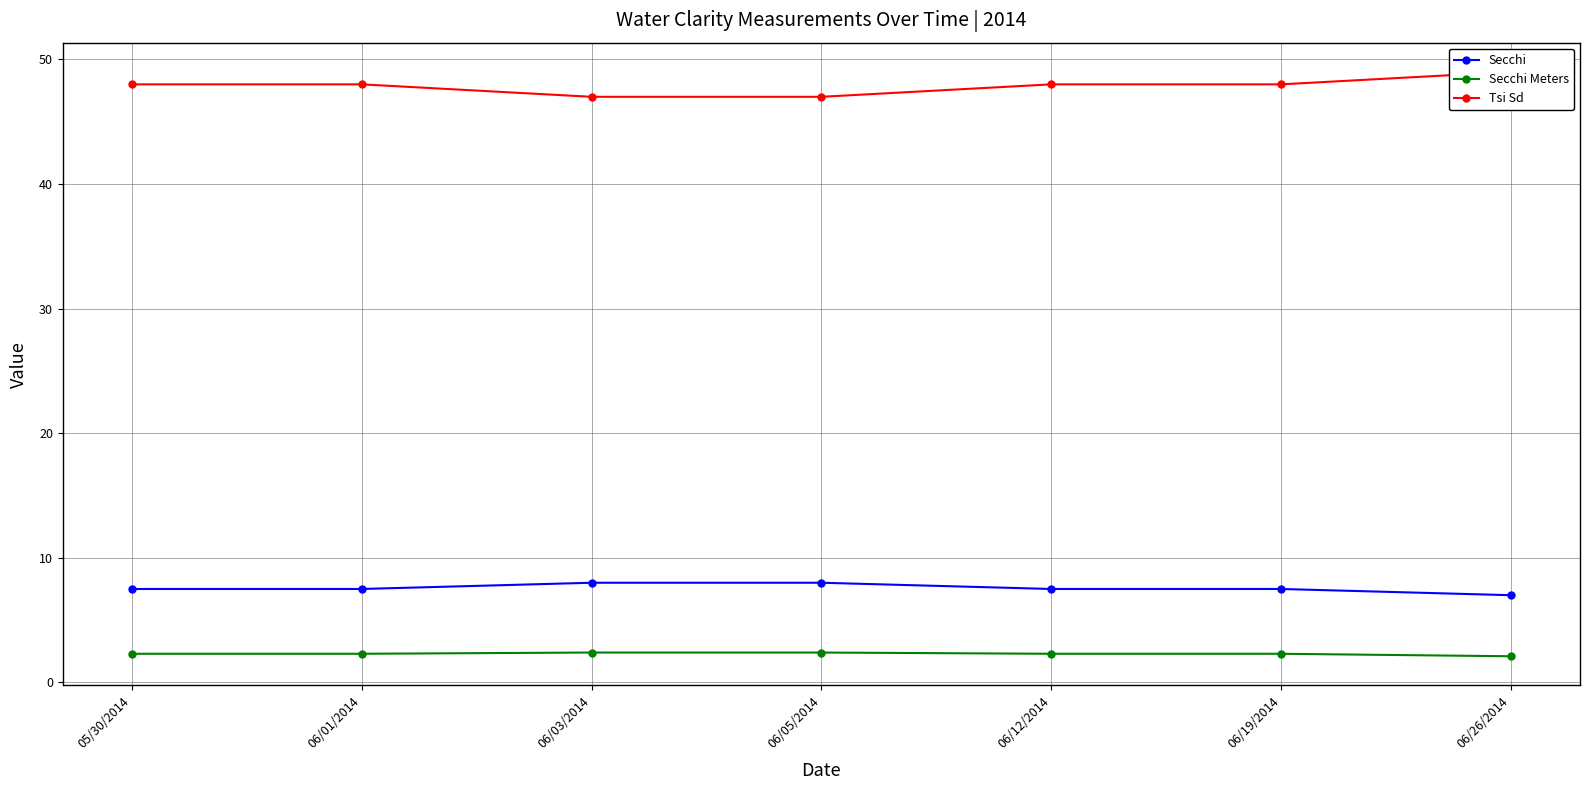

How many data points does each series have?

7